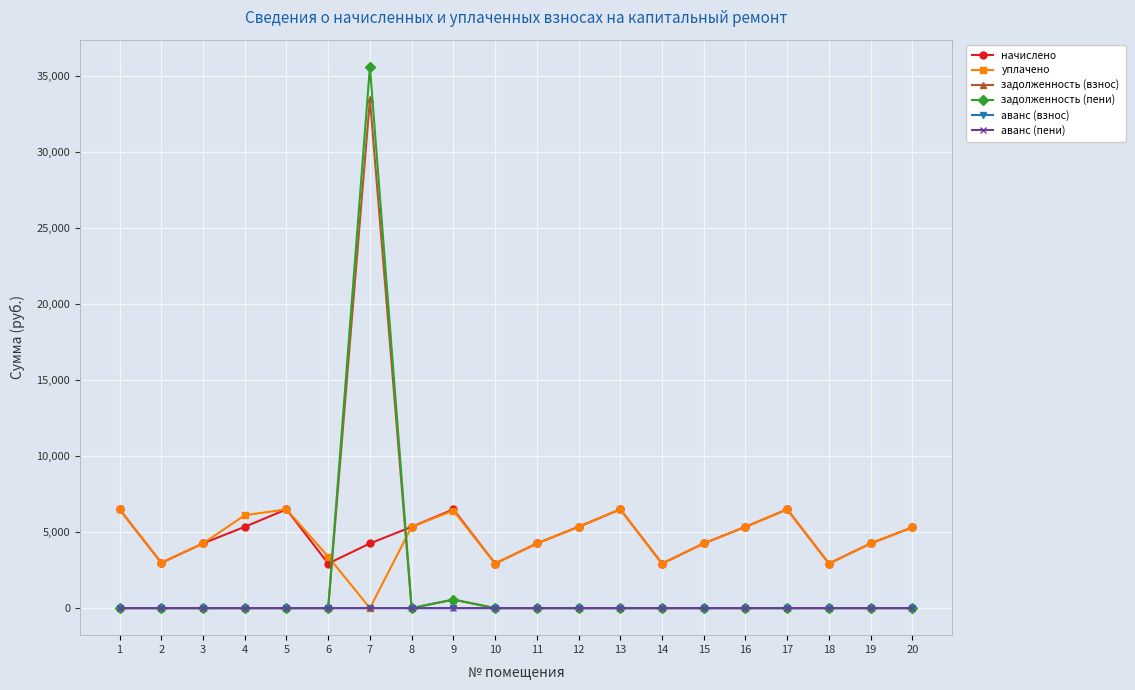

The value of задолженность (пени) at 15 is -14512.8. True or false?

False